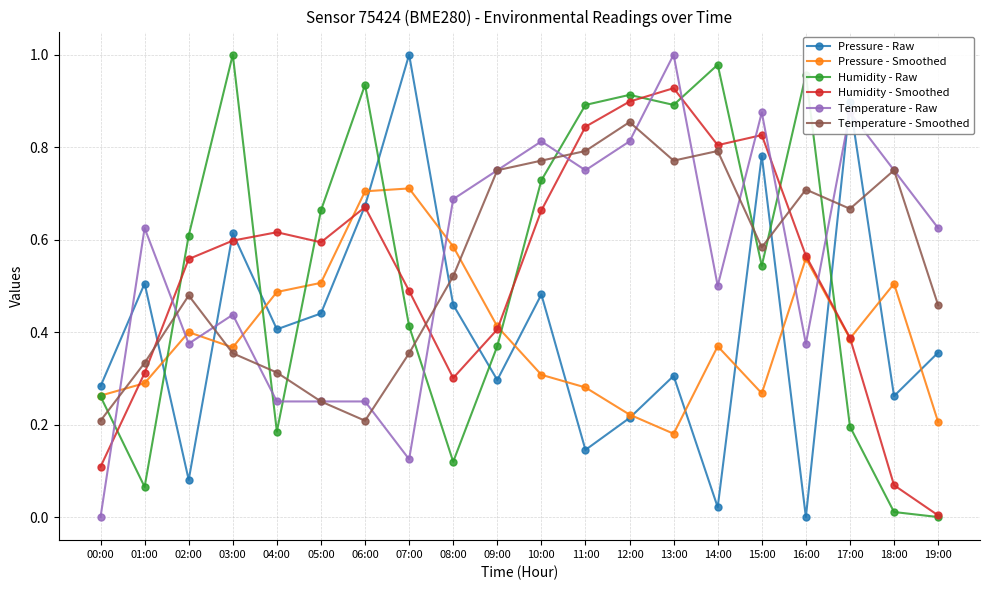

Which series changed the most between 00:00 and 19:00?

Temperature - Raw